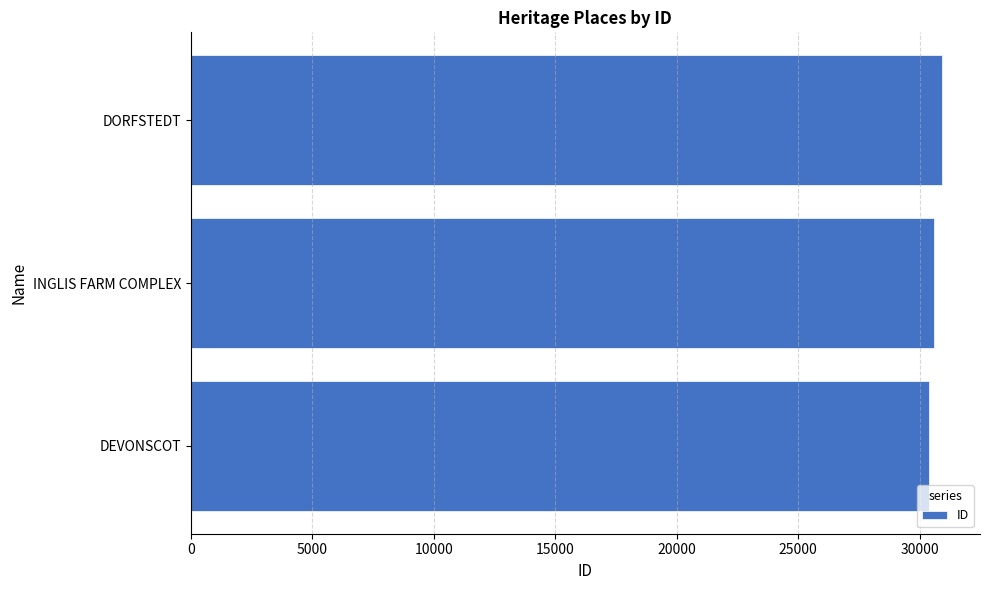

What is the average value?

30628